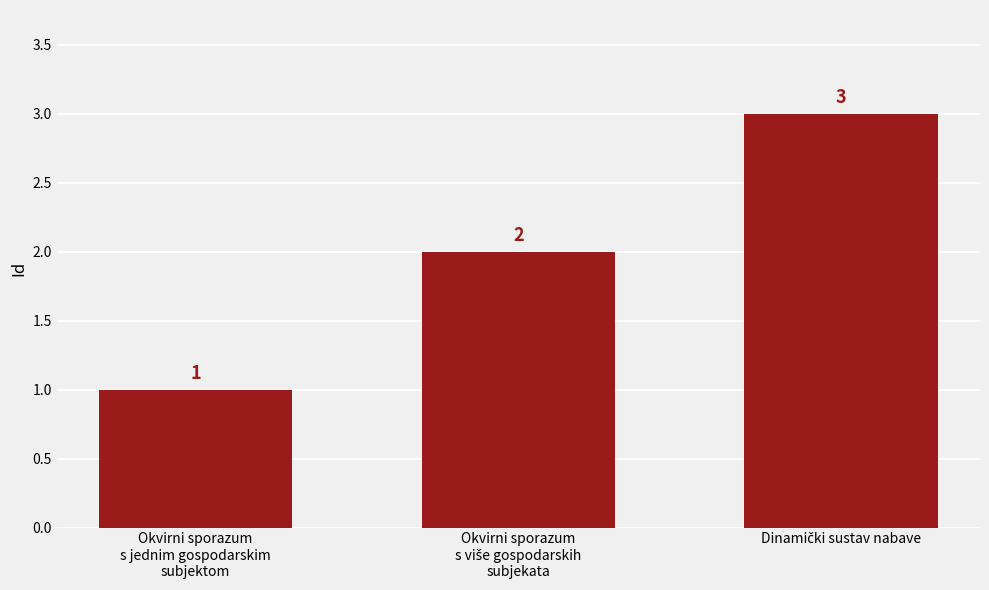

How many values are between 1 and 3?

3